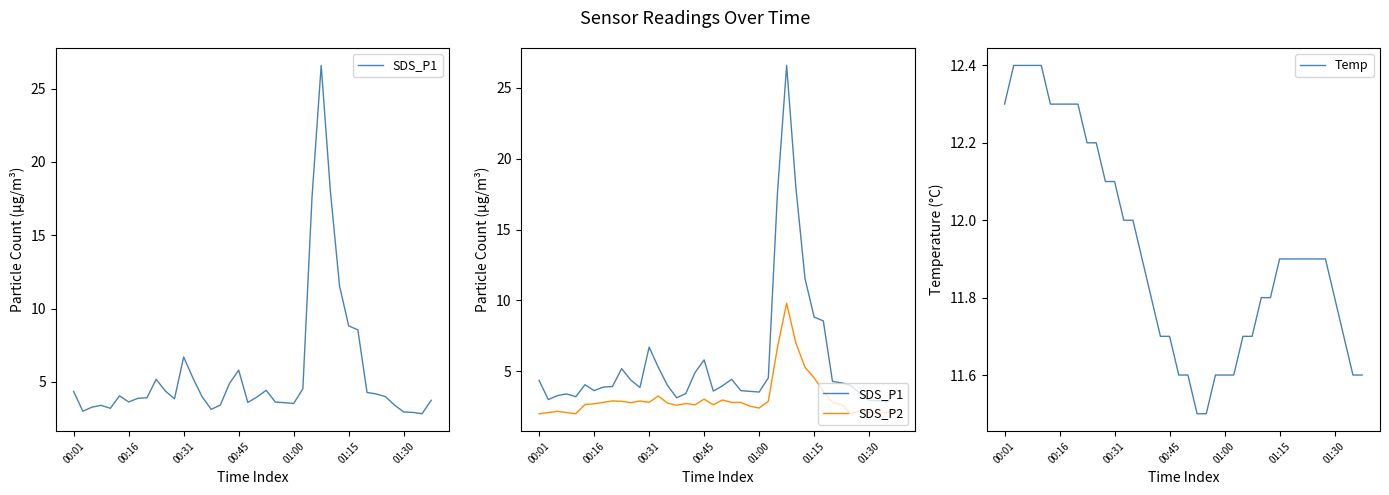

Is this an area chart (filled region under the line)?

No